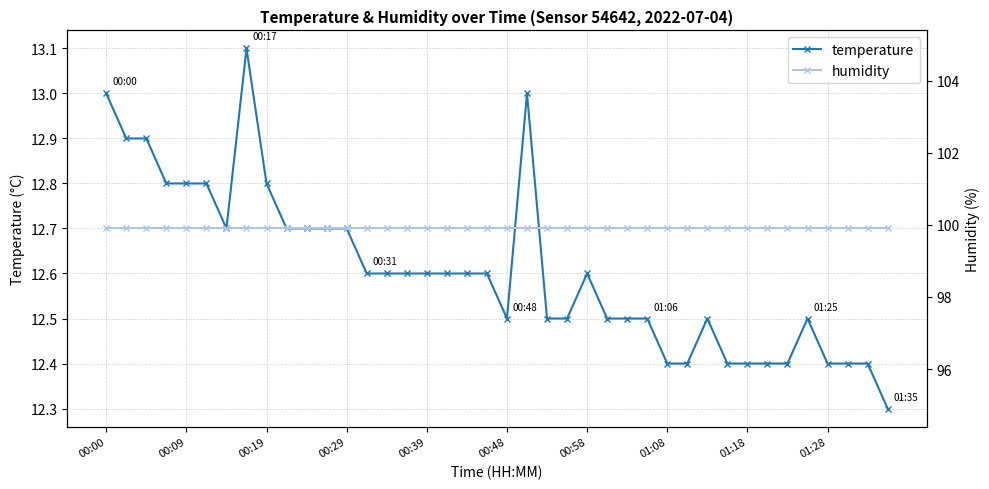

The temperature series shows 12.4 at 01:08. True or false?

True